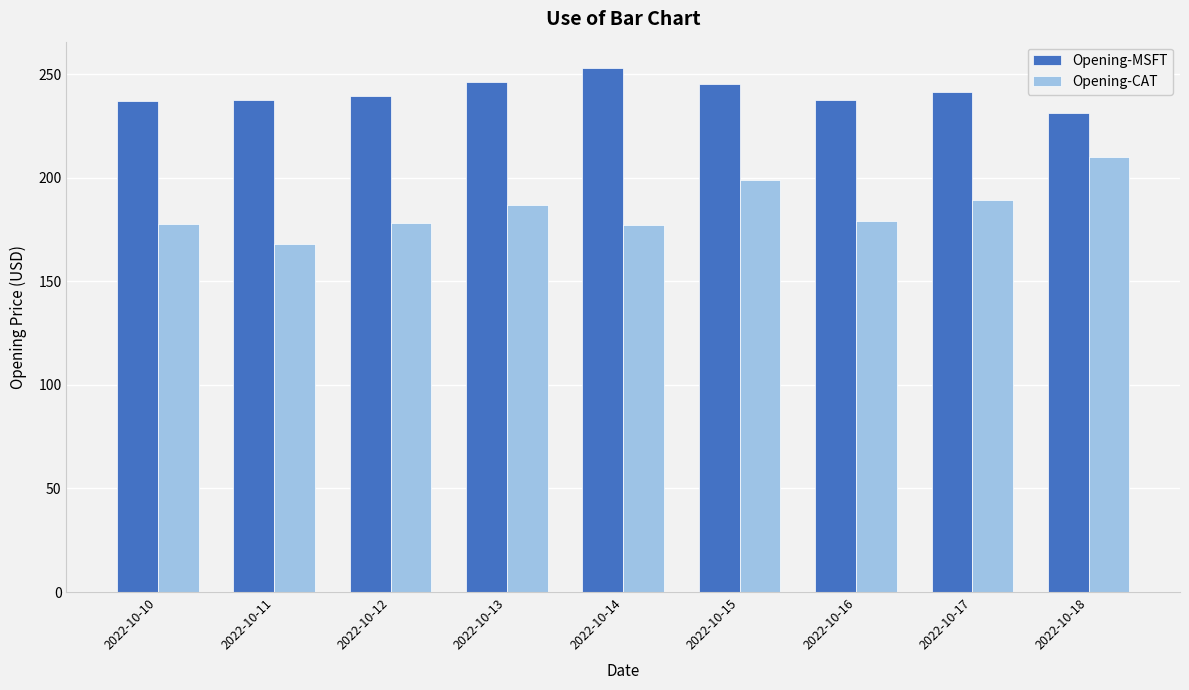

Are the bars horizontal?

No